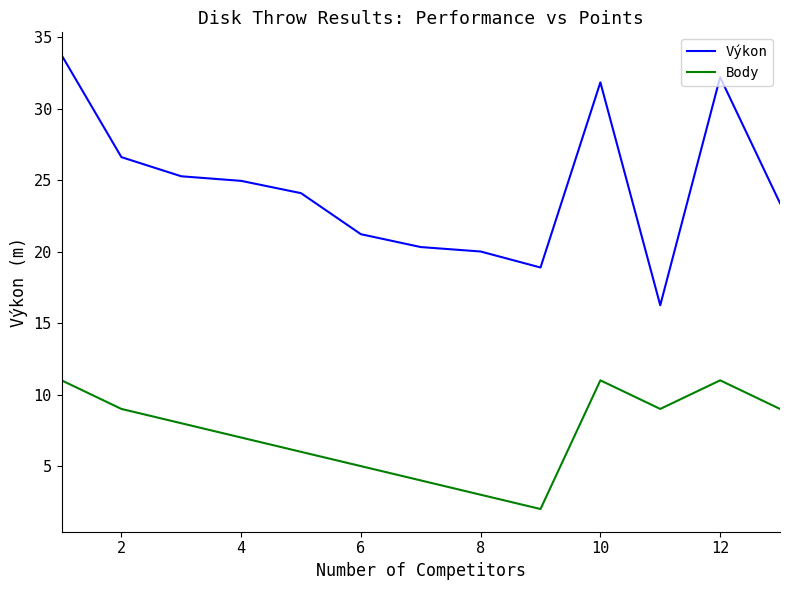

What is the difference between the maximum and minimum values in the Výkon series?

17.5